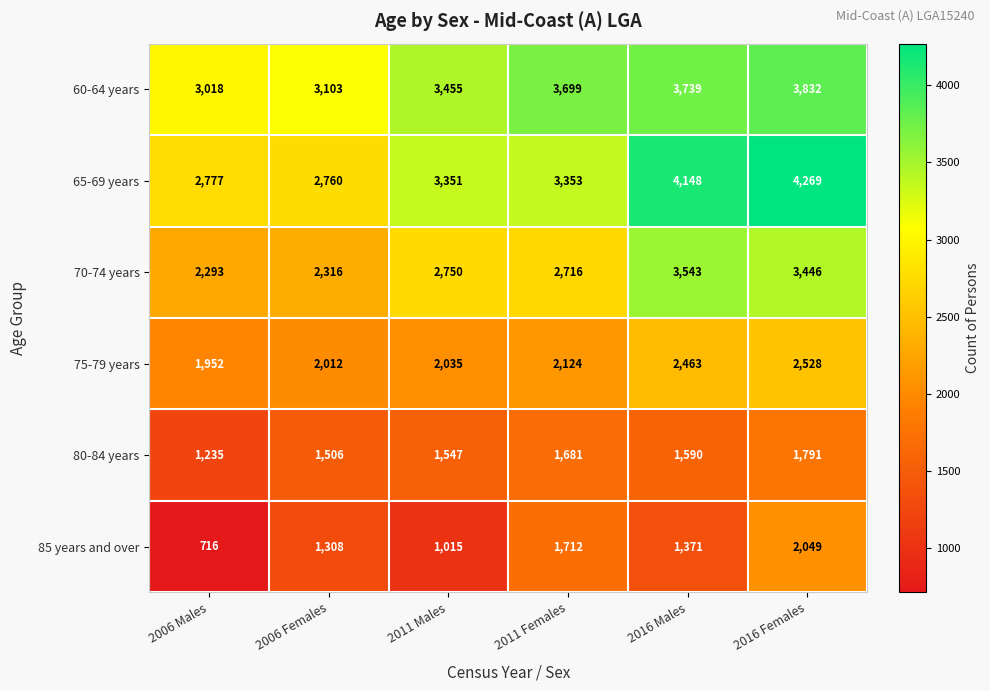

What is the difference between the highest and lowest values at 2006 Males?

2302